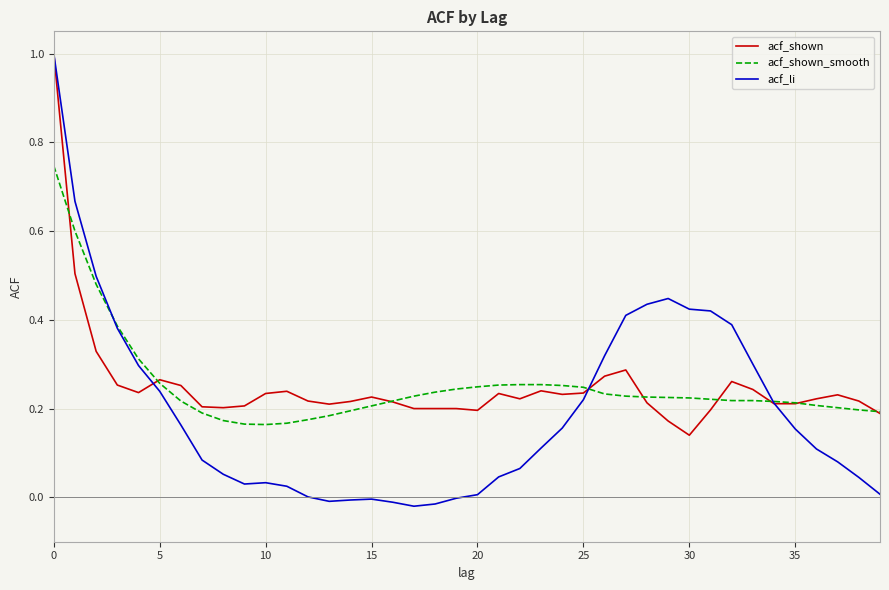

Which series has the widest spread of values?

acf_li